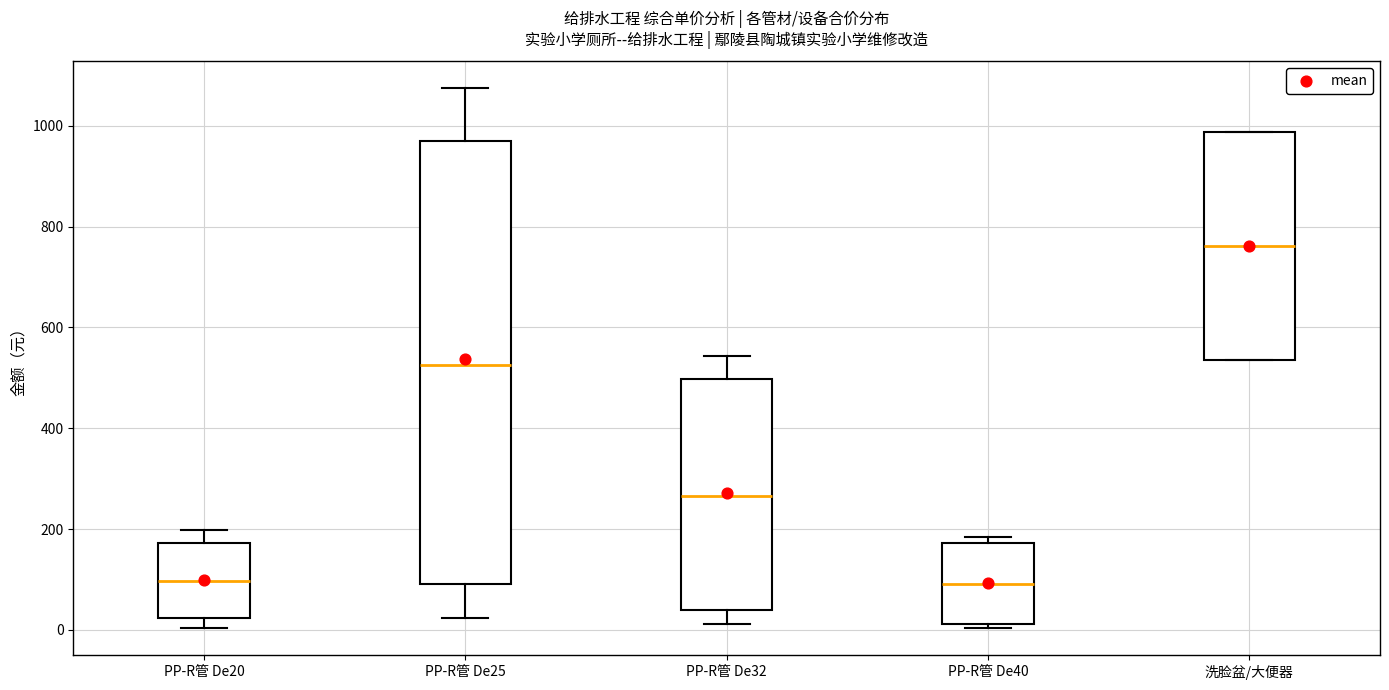

Where does the median line of the box for PP-R管 De25 sit on the y-axis? The values are not printed on the chart, so give them approximately, as read against the axis.

520